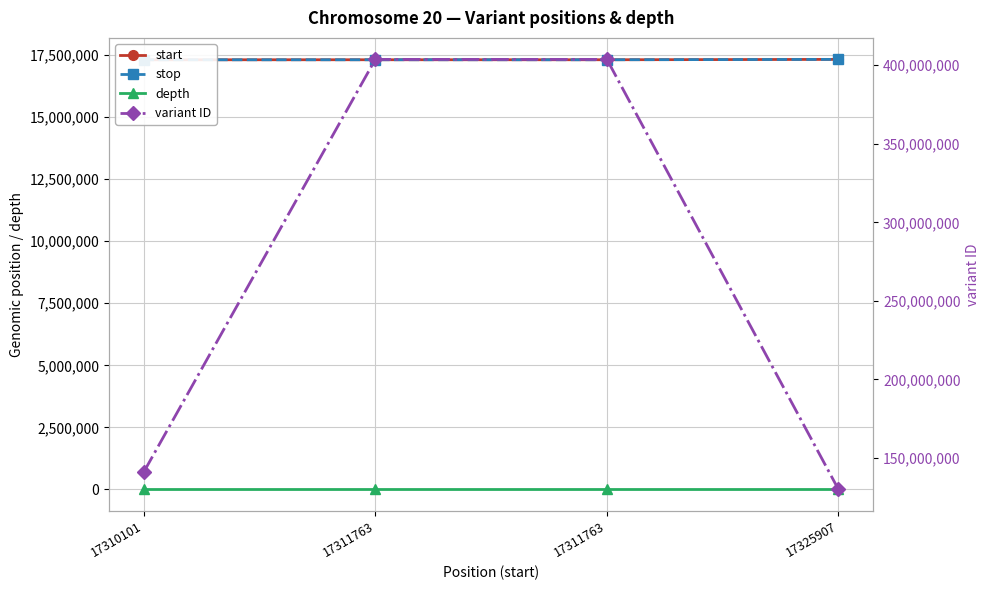

How many values in the depth series exceed 6?

1